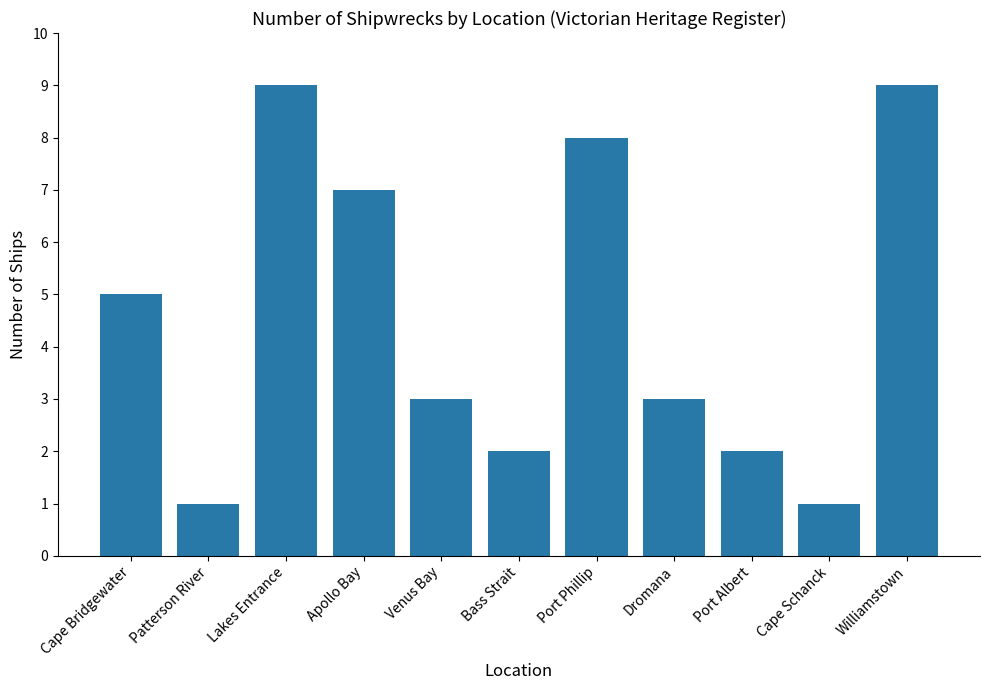

What position from the right is Cape Schanck?

2